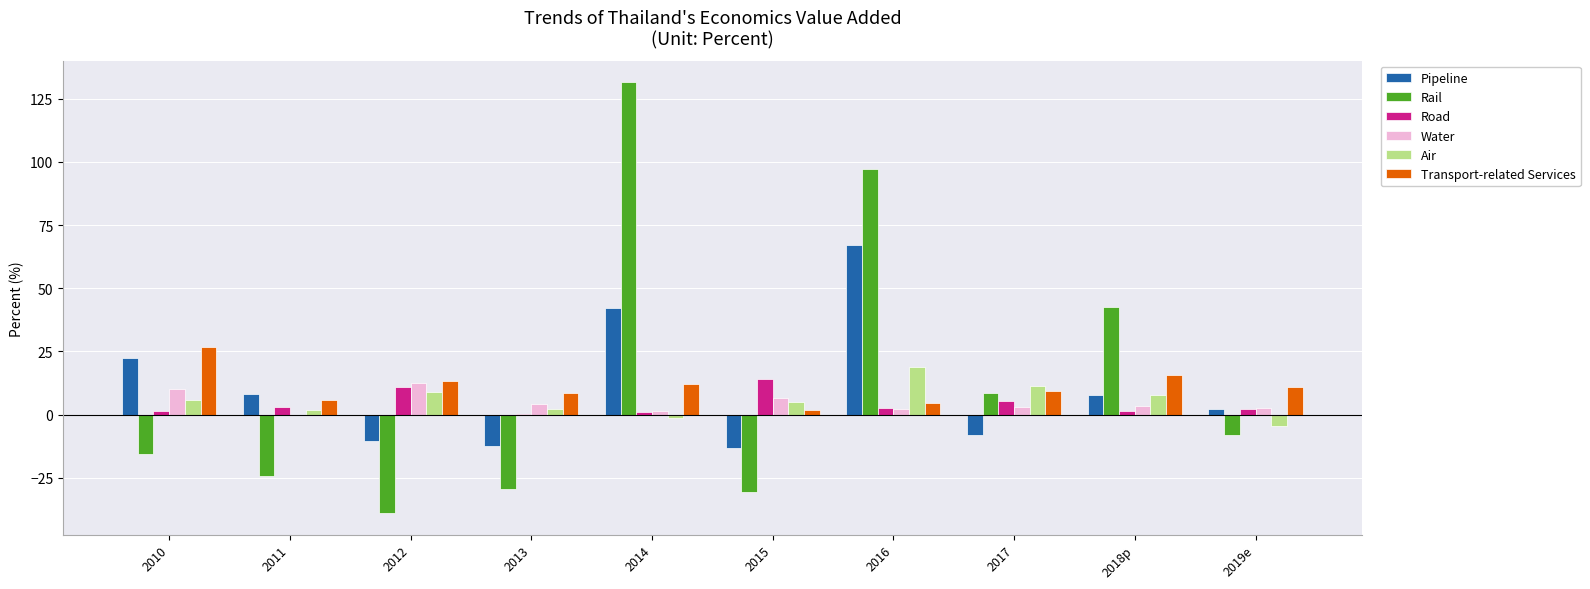

Which label corresponds to the largest value in the chart?

2014